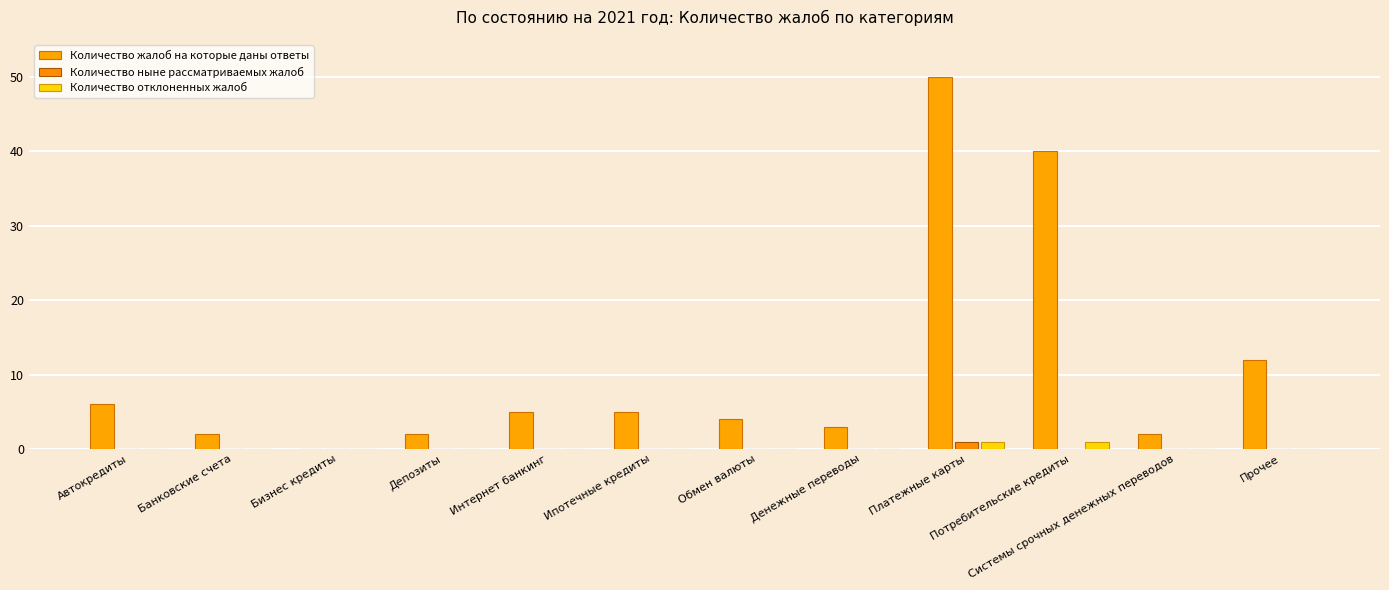

Reading left to right, list all the values displayed in this chart.

Количество жалоб на которые даны ответы: 6	2	0	2	5	5	4	3	50	40	2	12
Количество ныне рассматриваемых жалоб: 0	0	0	0	0	0	0	0	1	0	0	0
Количество отклоненных жалоб: 0	0	0	0	0	0	0	0	1	1	0	0